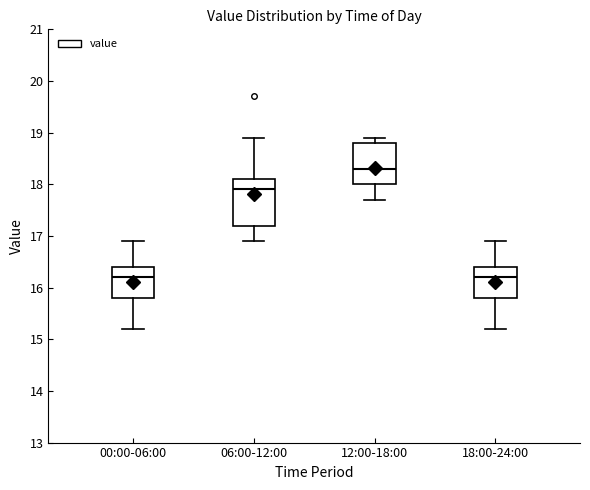

Reading left to right, transcribe this box plot: for each box, give where its median line is, the range the box spans, and where its two whiskers end, as read against the y-axis. The values are not printed on the chart, so give them approximately, as read against the axis.

00:00-06:00: median 16.2, box 15.8 to 16.4, whiskers 15.2 to 16.9
06:00-12:00: median 17.9, box 17.2 to 18.1, whiskers 16.9 to 18.9
12:00-18:00: median 18.3, box 18.0 to 18.8, whiskers 17.7 to 18.9
18:00-24:00: median 16.2, box 15.8 to 16.4, whiskers 15.2 to 16.9